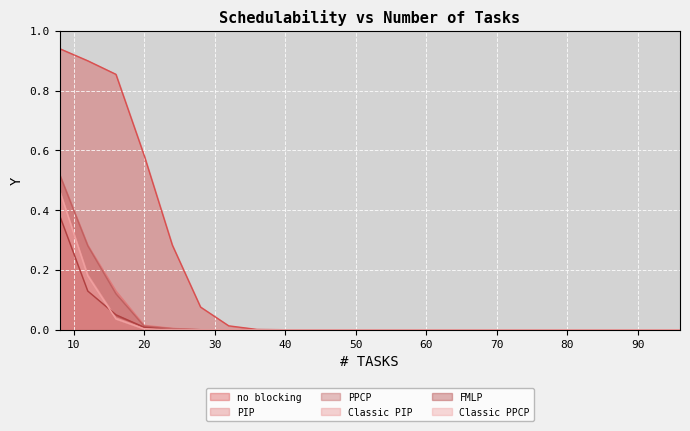

At which category is the sum across all series the highest?

8